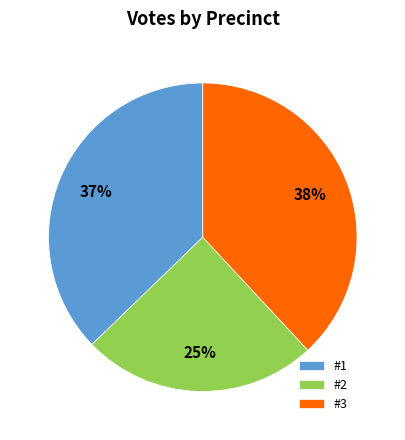

Which has a higher value, #1 or #2?

#1